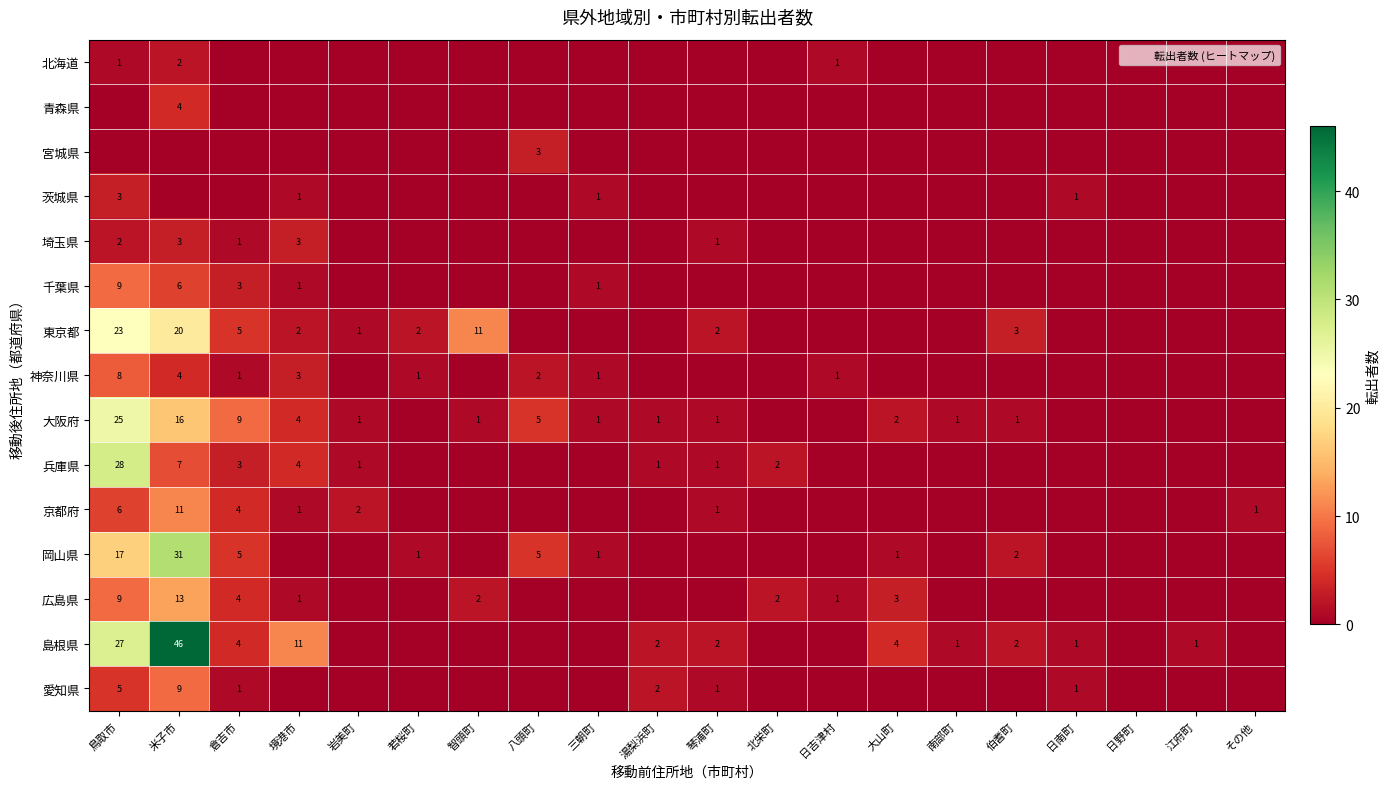

True or false: 兵庫県 has a value of 0 at 北栄町.

False